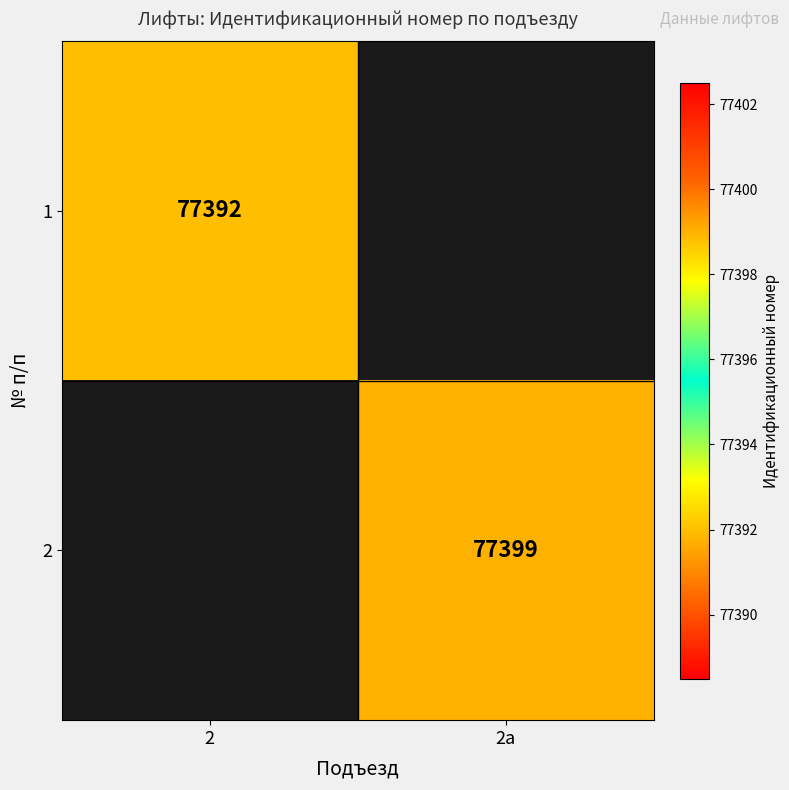

How many categories are shown in the chart?

2